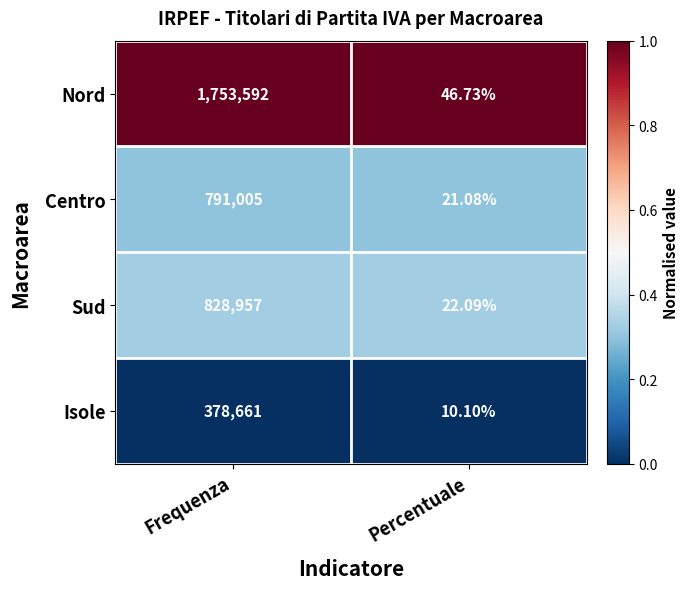

Rank the categories by Isole value from lowest to highest.

Percentuale, Frequenza